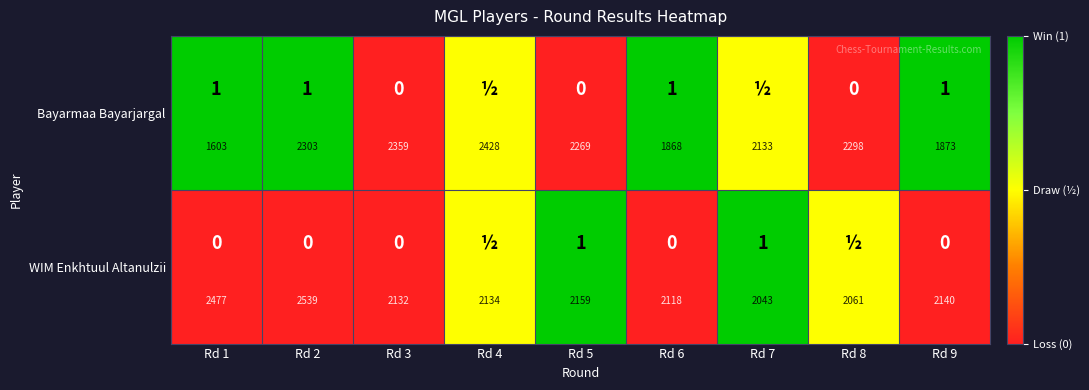

Rank the categories by WIM Enkhtuul Altanulzii value from lowest to highest.

Rd 1, Rd 2, Rd 3, Rd 6, Rd 9, Rd 4, Rd 8, Rd 5, Rd 7